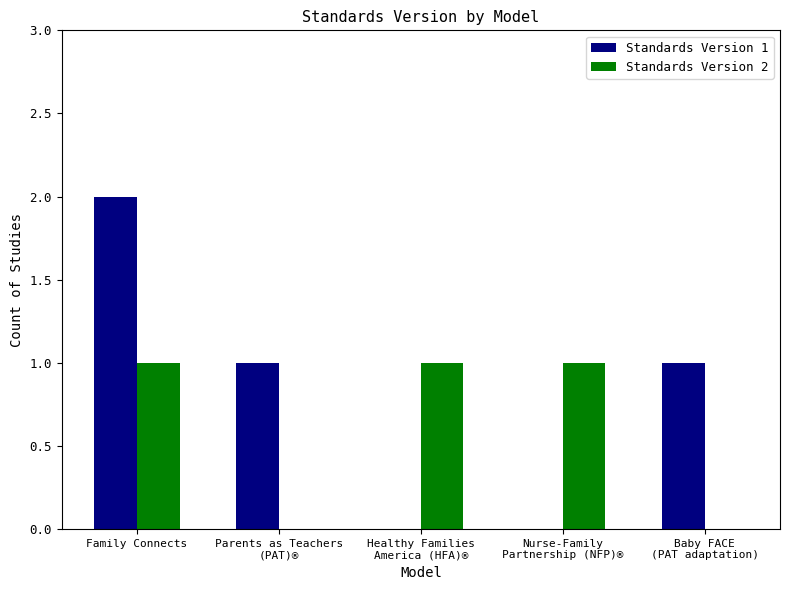

What is the total value across all series at Baby FACE
(PAT adaptation)?

1